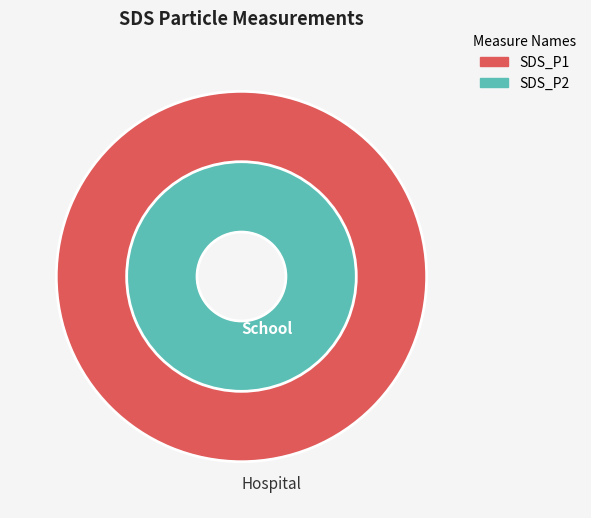

To the nearest percent, what percentage of the pie is 23?

2%